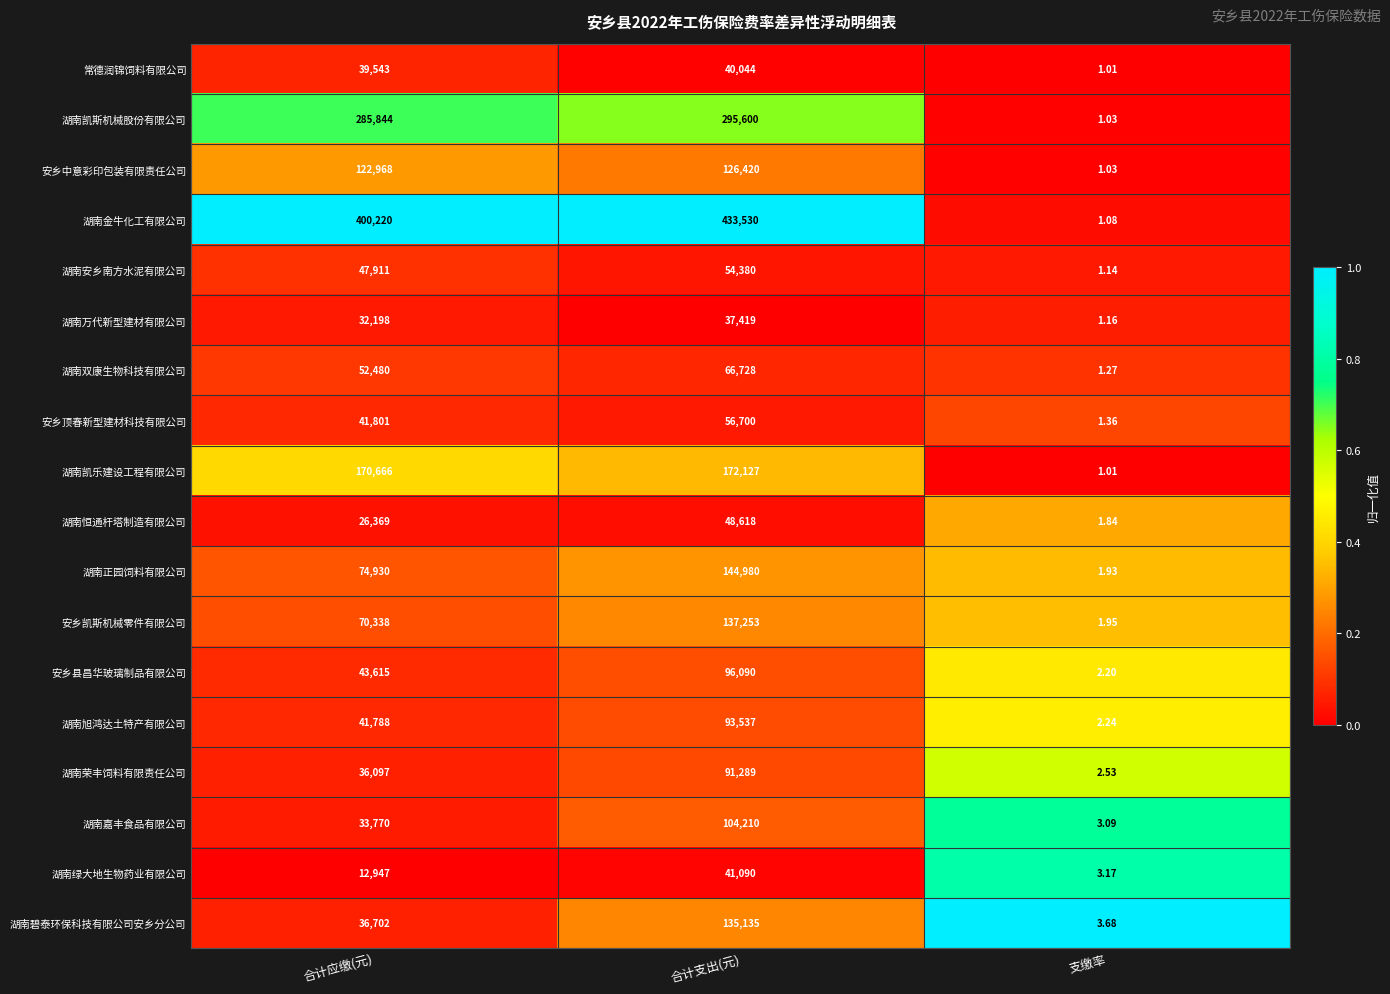

Count the number of categories in the chart.

3